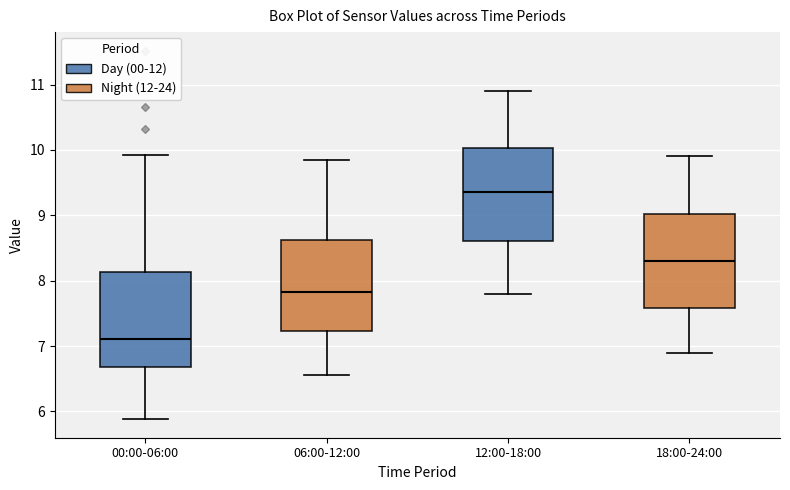

Reading left to right, read every box against the y-axis: the position of its median line, the range the box covers, and the ends of its whiskers. The values are not printed on the chart, so give them approximately, as read against the axis.

00:00-06:00: median 7.1, box 6.7 to 8.1, whiskers 5.9 to 9.9
06:00-12:00: median 7.8, box 7.2 to 8.6, whiskers 6.6 to 9.9
12:00-18:00: median 9.4, box 8.6 to 10.0, whiskers 7.8 to 10.9
18:00-24:00: median 8.3, box 7.6 to 9.0, whiskers 6.9 to 9.9